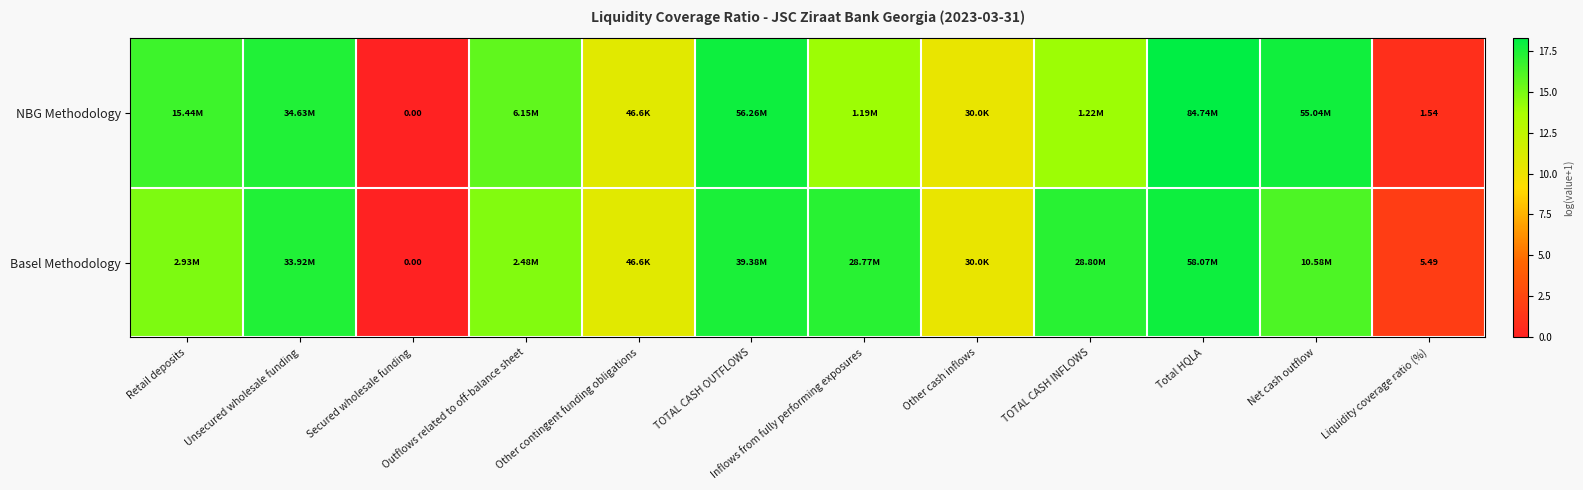

Which series has the largest range (max minus min)?

NBG Methodology